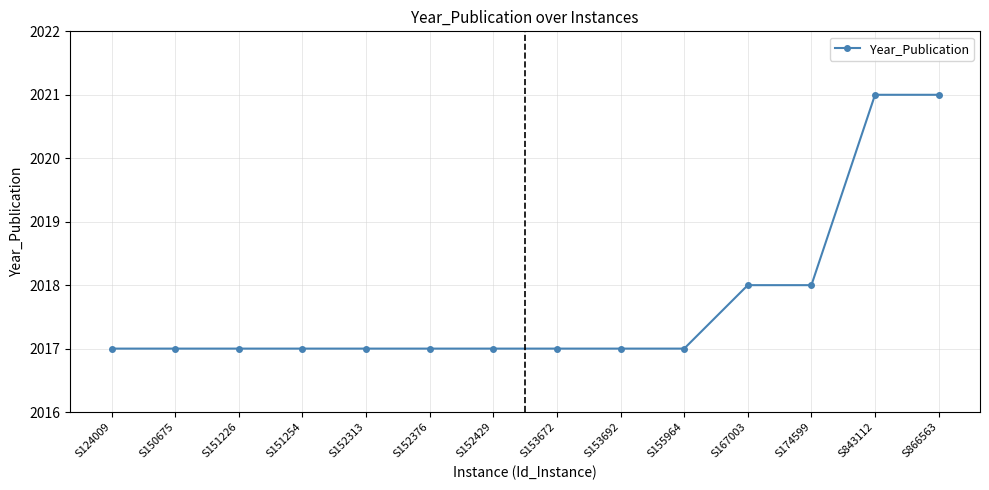

How many data points does each series have?

14